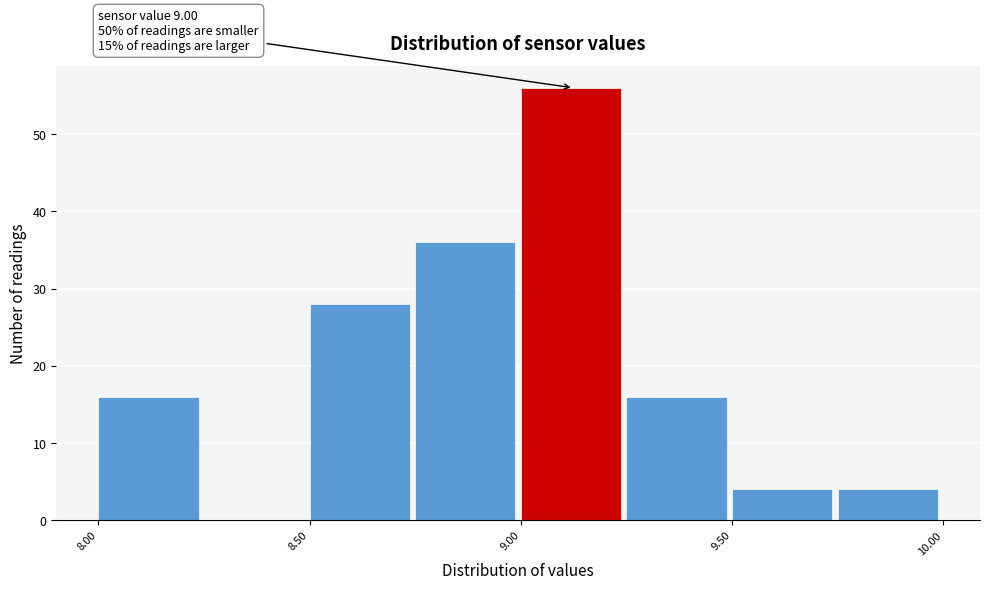

Over which range of the x-axis is the bar tallest?

9.00 to 9.25